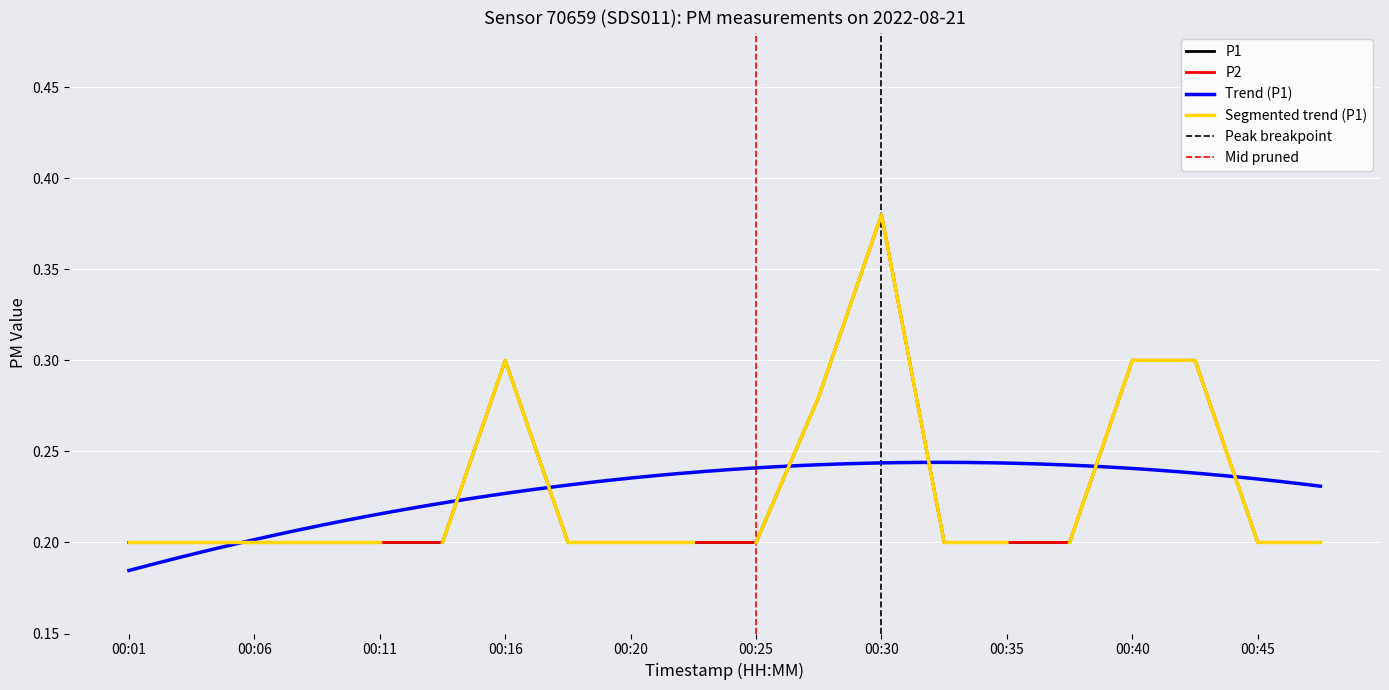

The P2 series shows 0.5 at 00:16. True or false?

False